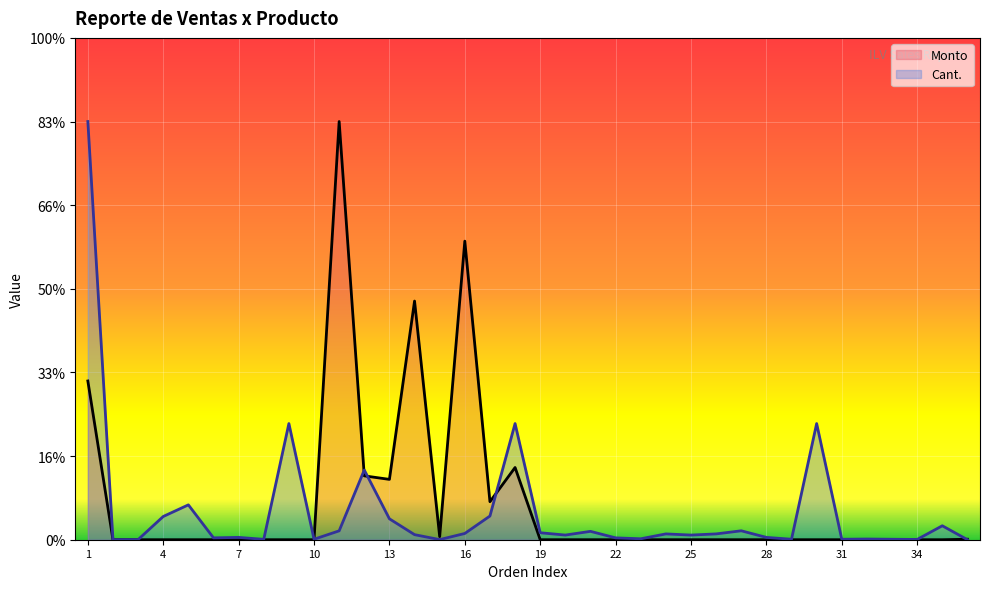

What is the spread (max minus min) of values at 13?

23576.6